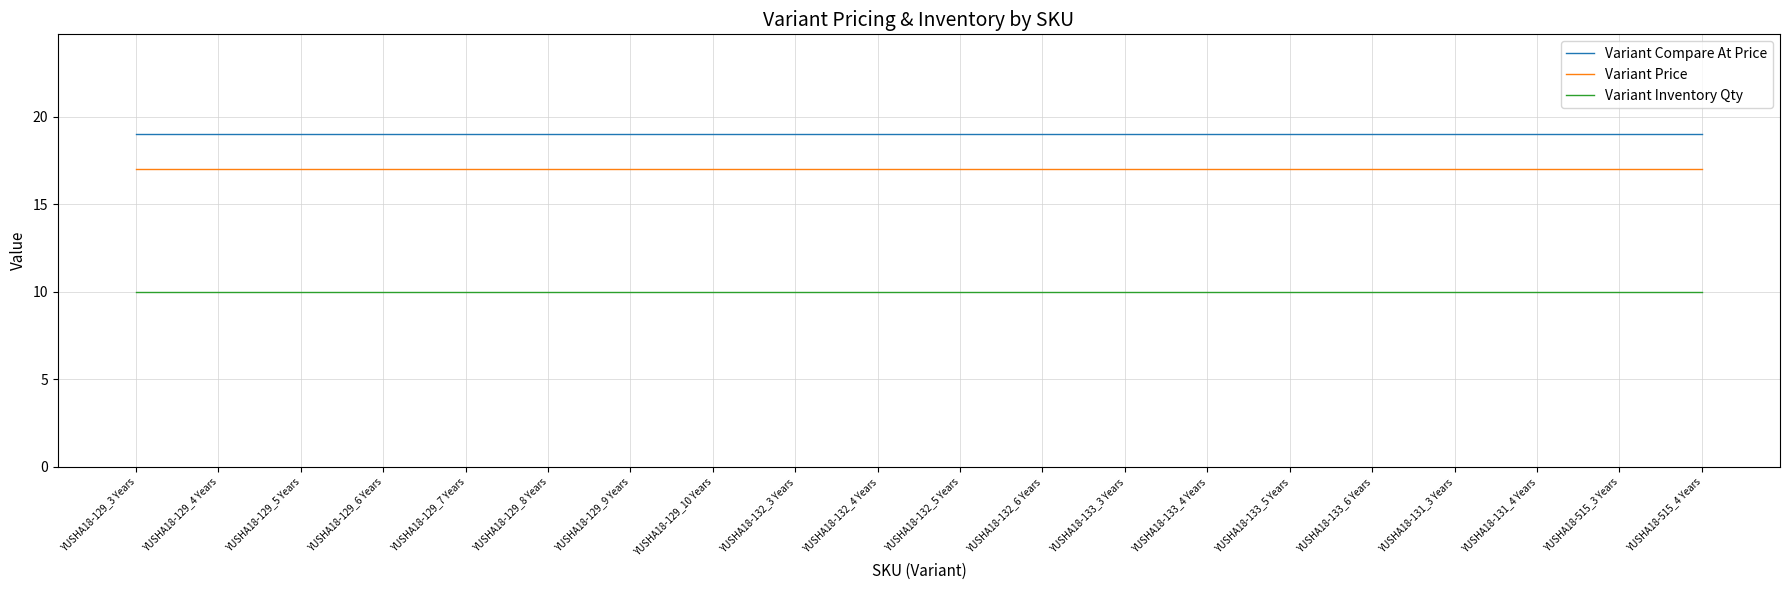

What is the average value of the Variant Price series?

17